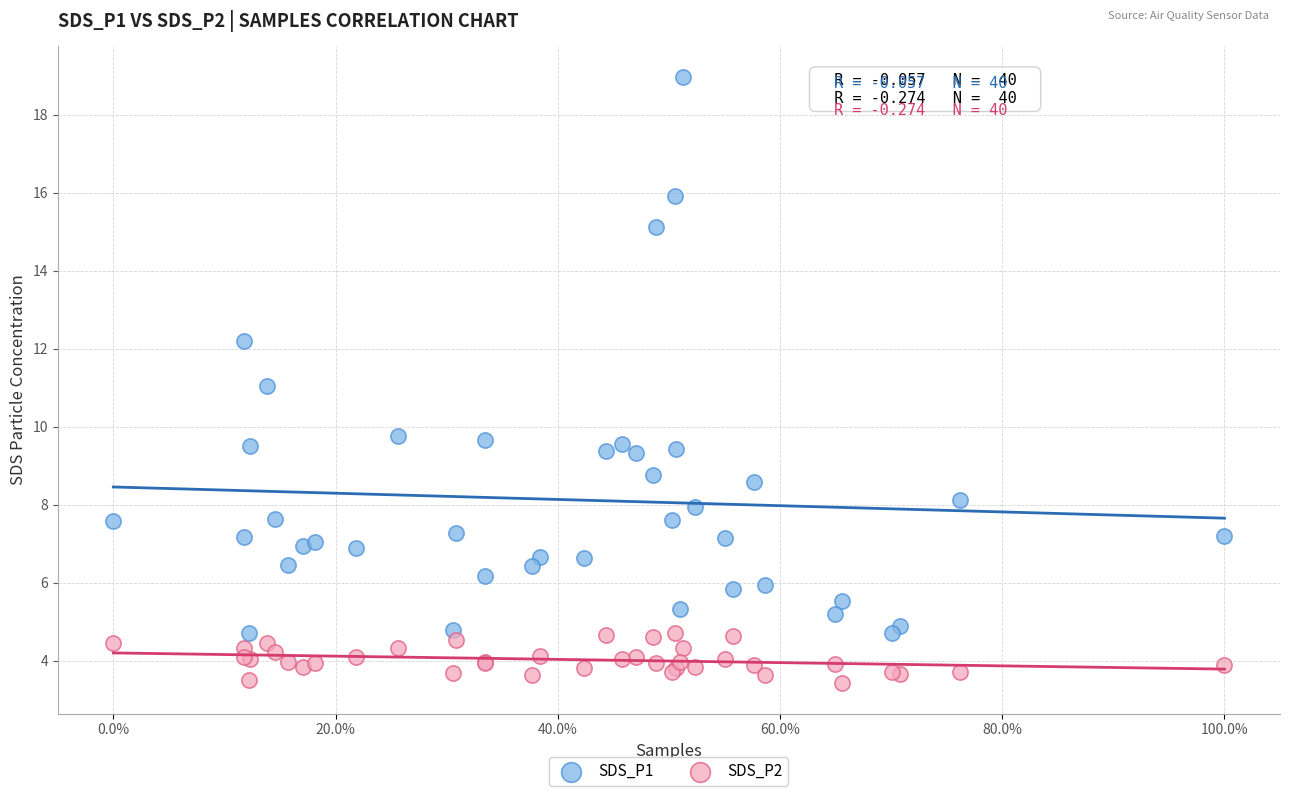

Which series has the largest Y range (max minus min)?

SDS_P1